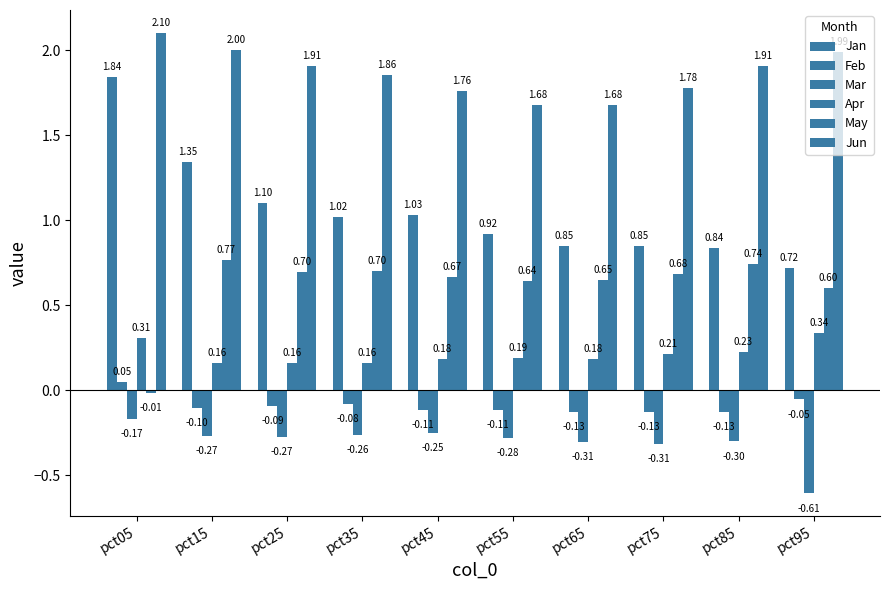

Does the chart contain any negative values?

Yes